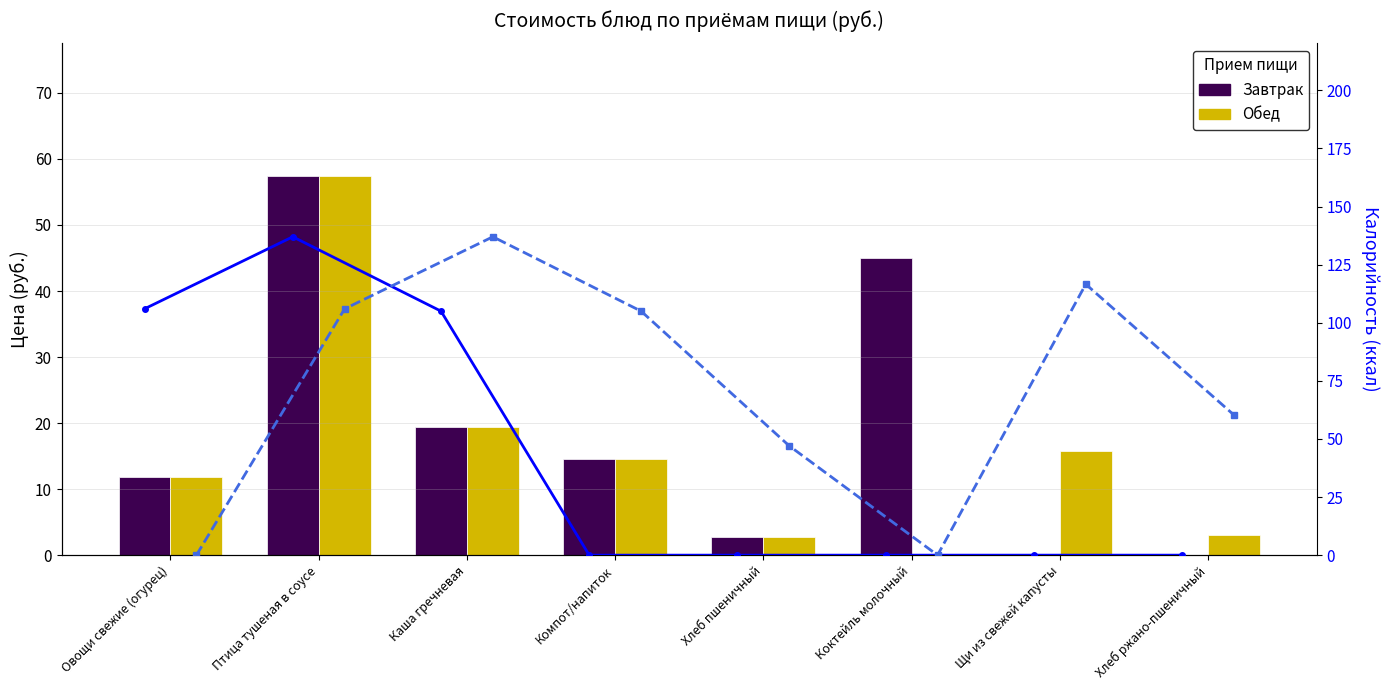

Reading right to left, what are all the values shown in this chart?

Завтрак: 0.0	0.0	45.0	2.7	14.5	19.4	57.4	11.8
Обед: 3.0	15.7	0.0	2.7	14.5	19.4	57.4	11.8
Калории Завтрак: 0.0	0.0	0.0	0.0	0.0	105.0	137.0	106.0
Калории Обед: 60.3	116.6	0.0	47.0	105.0	137.0	106.0	0.0